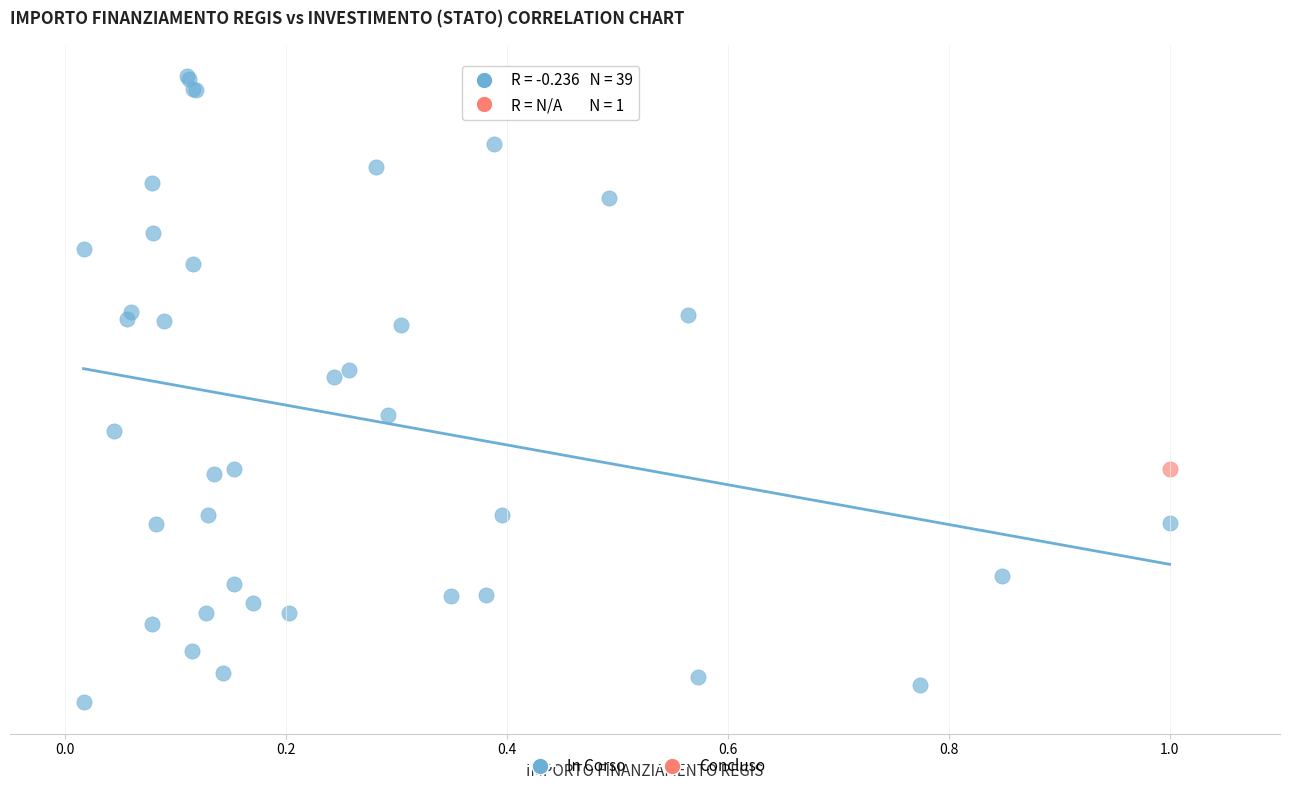

What are all the series names shown in the legend?

In Corso, Concluso